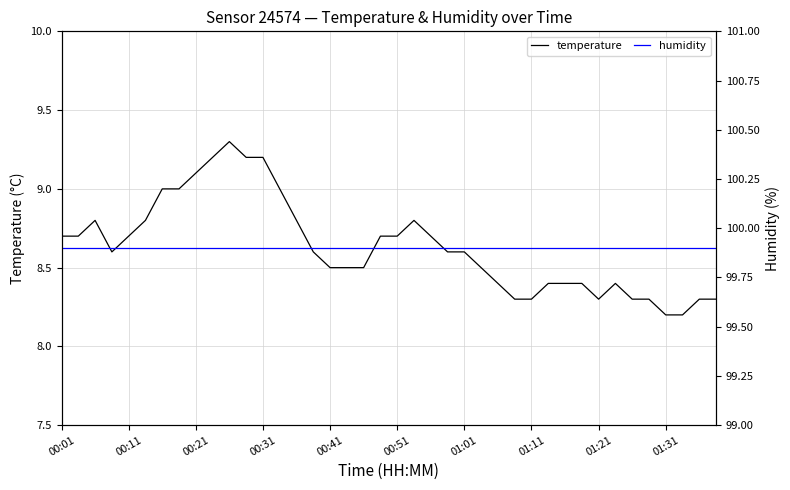

Which series has the largest range (max minus min)?

temperature